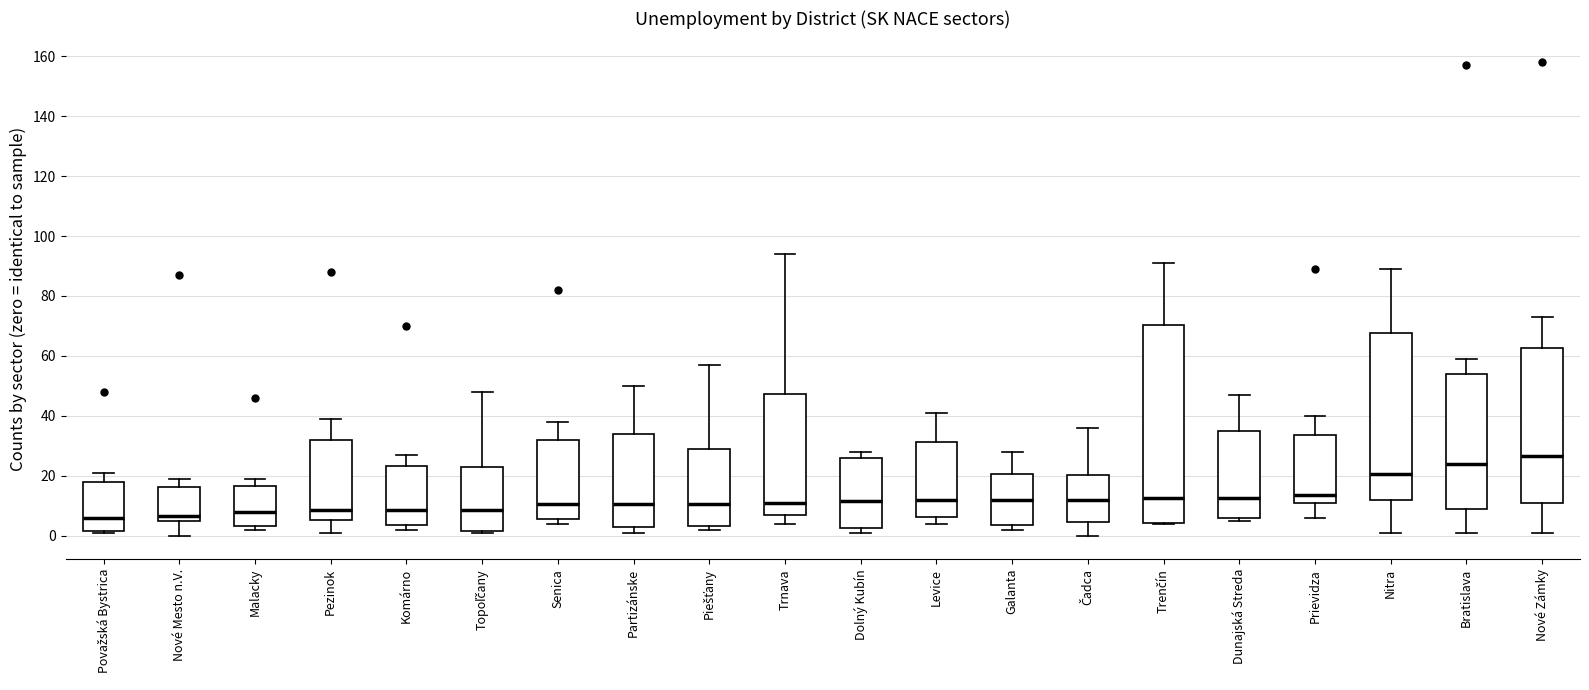

Which box is the tallest, from its lower edge to its upper edge?

Trenčín